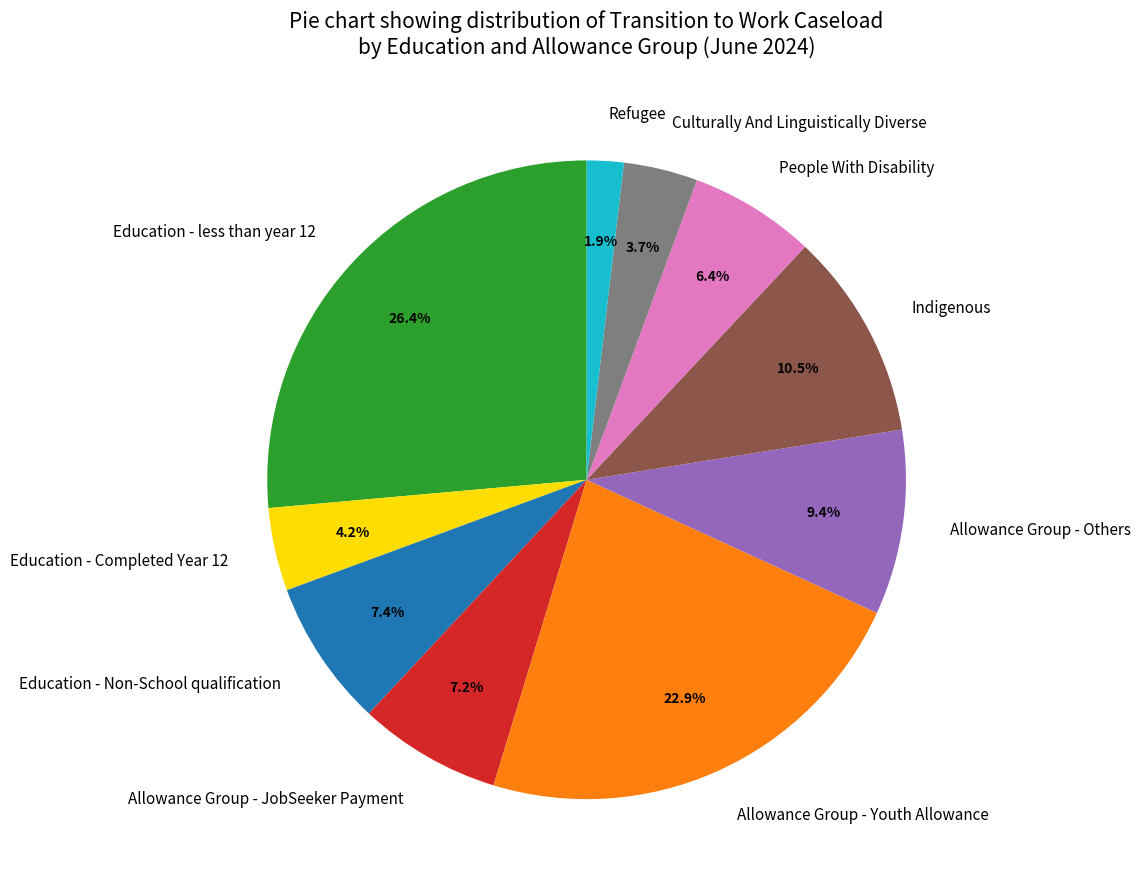

True or false: Education - less than year 12 accounts for 26% of the total.

True